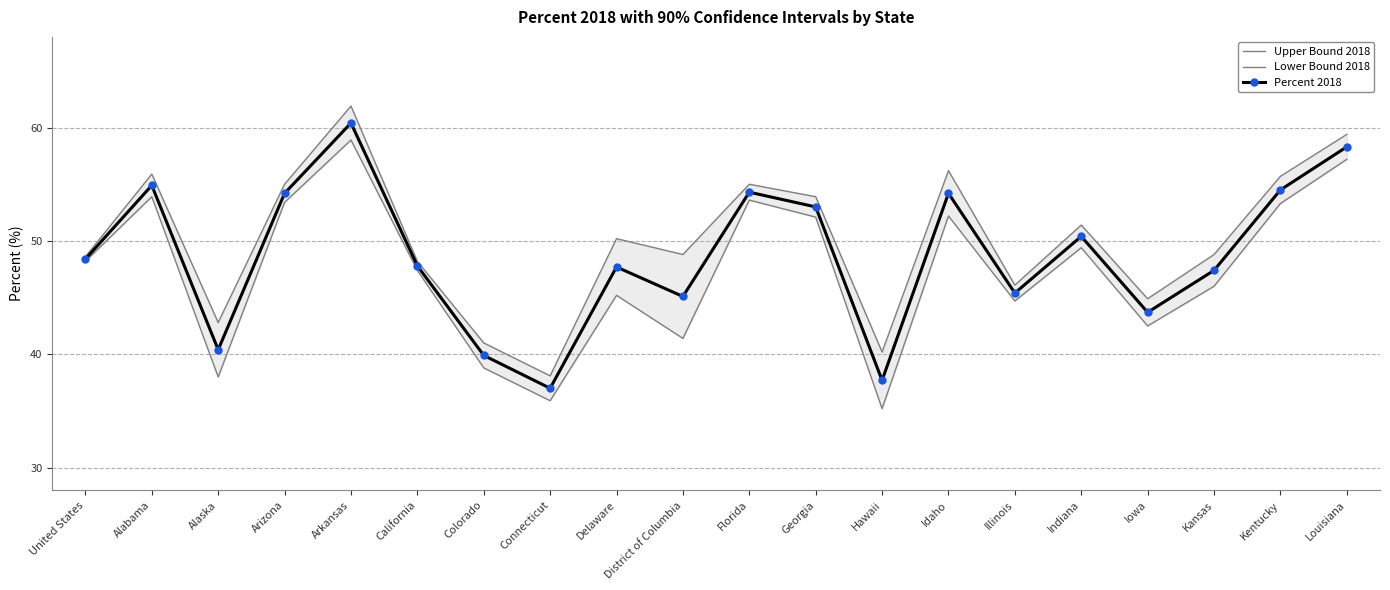

True or false: Lower Bound 2018 and Percent 2018 cross at least once.

False